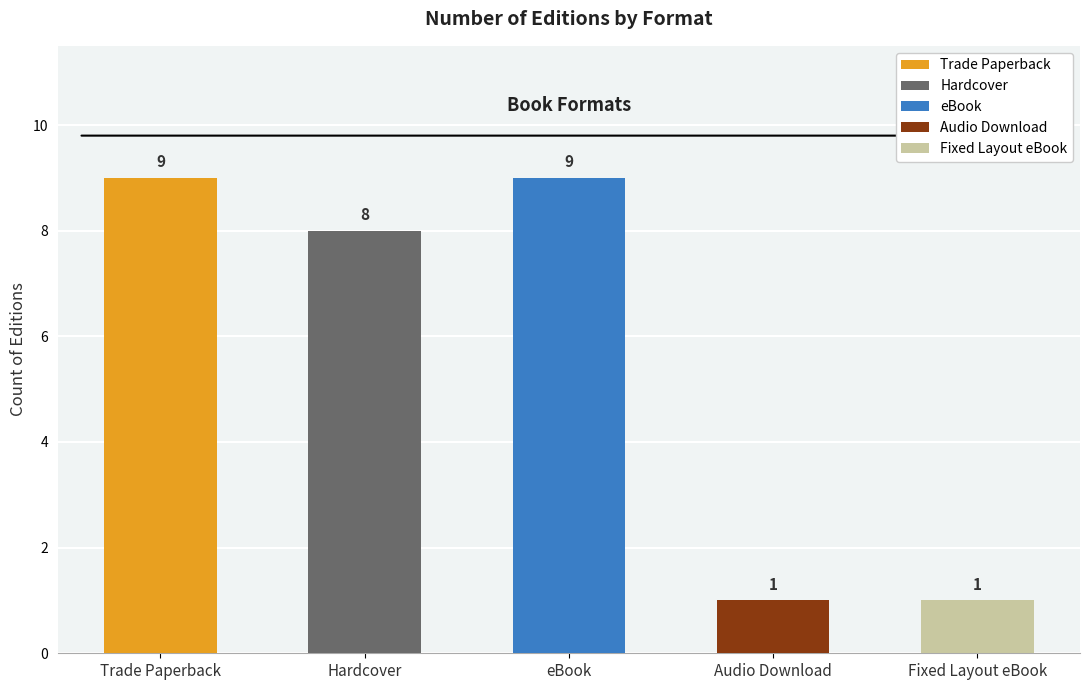

What is the approximate value at Audio Download?

1